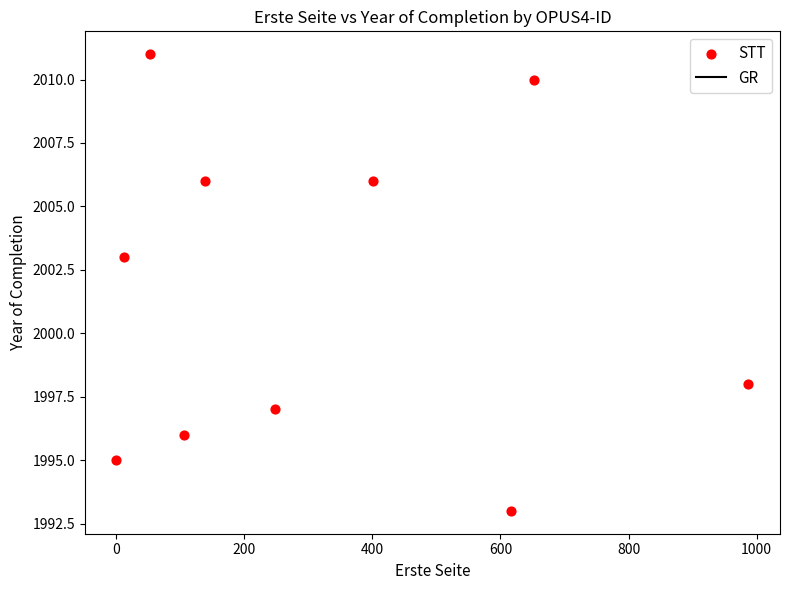

What is the average X value?

322